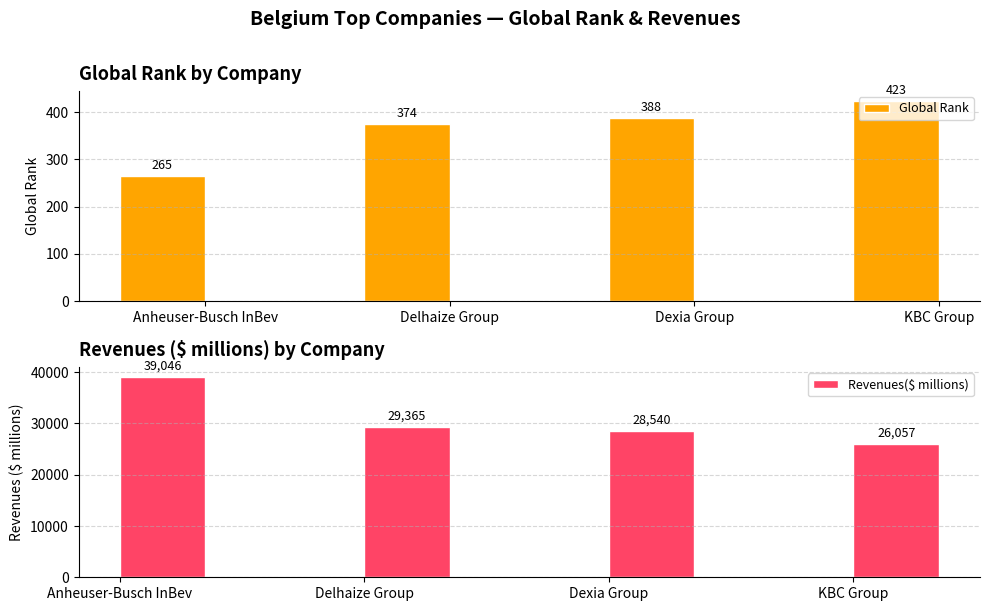

Rank the series by their maximum value, from highest to lowest.

Revenues($ millions), Global Rank